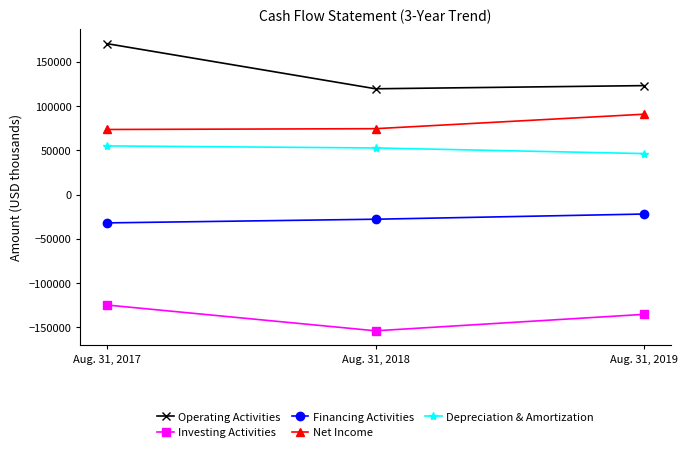

What is the maximum value for Financing Activities?

-21970